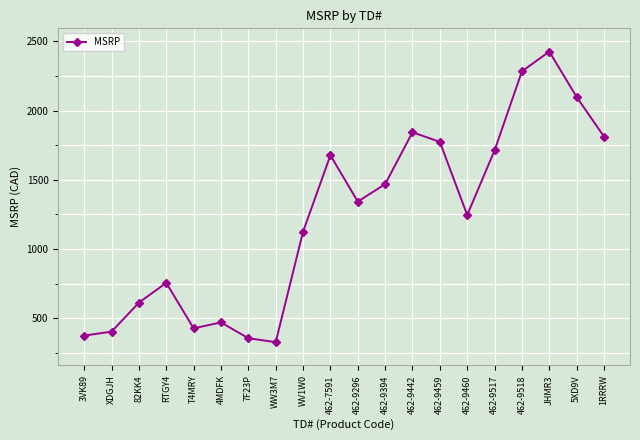

At which label is the value closest to 1377?

462-9296